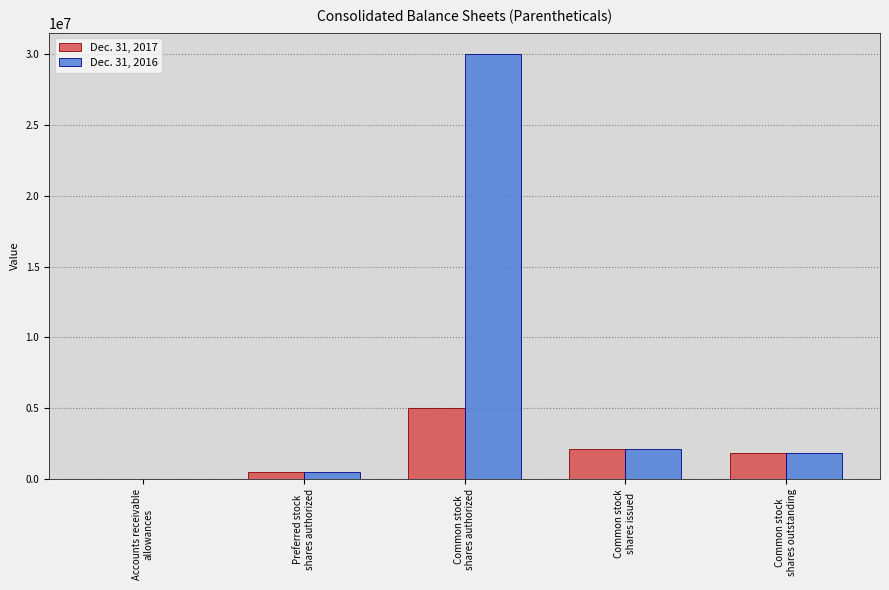

Which series has the largest total across all categories?

Dec. 31, 2016